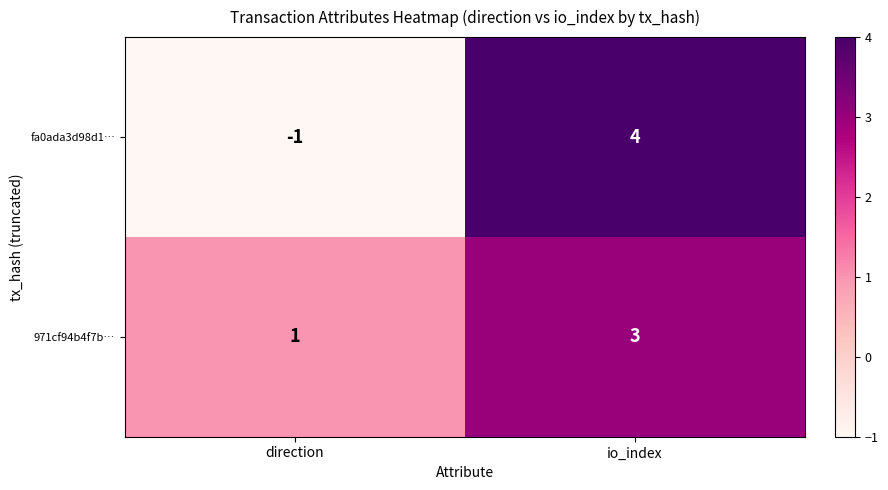

What is the difference between the highest and lowest values at direction?

2